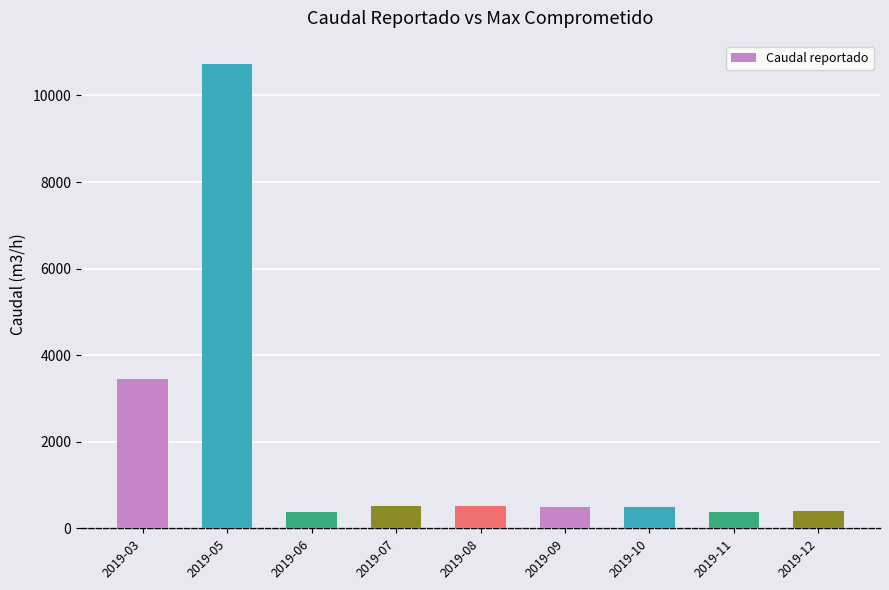

How many categories are shown in the chart?

9